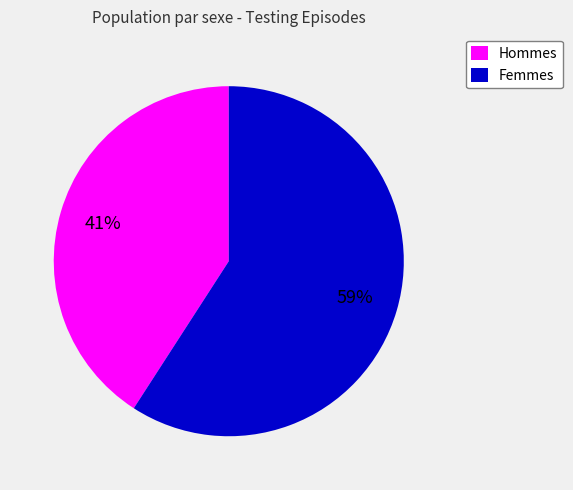

Which category accounts for the majority?

Femmes